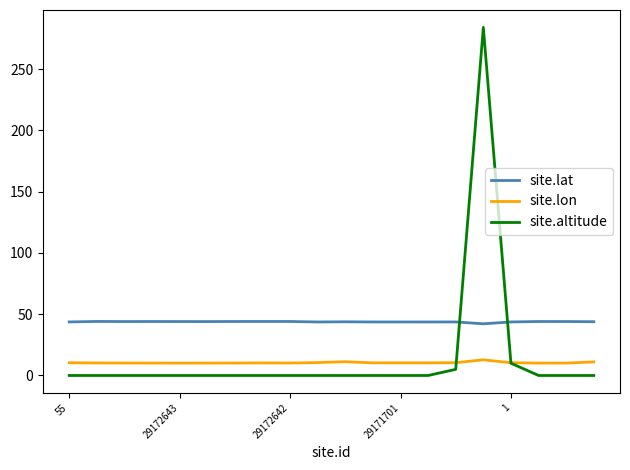

Which series ends up on top after the final intersection of site.altitude and site.lat?

site.lat